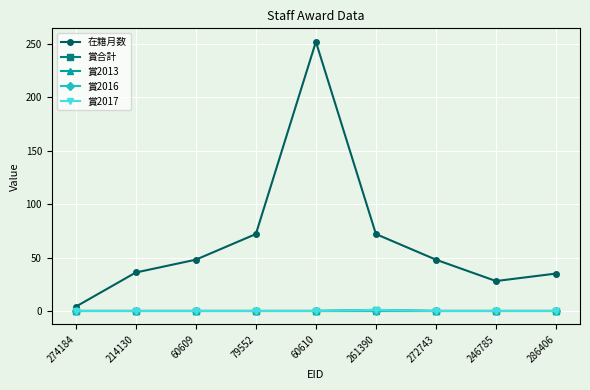

What is the greatest value displayed?

252